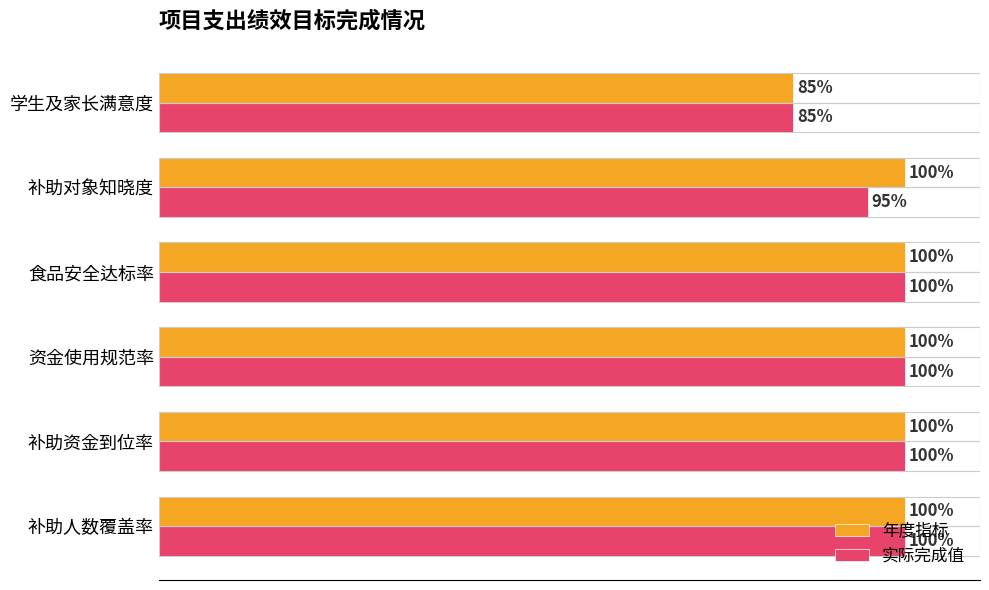

Which series has the largest total across all categories?

年度指标